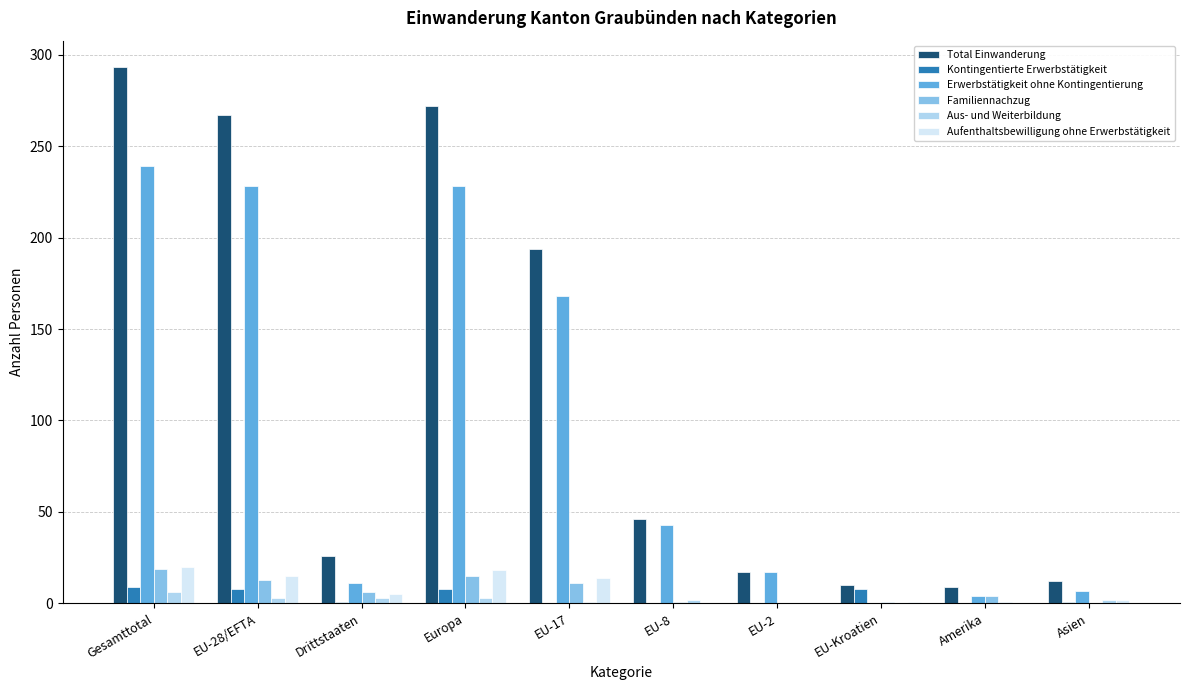

Is it true that Kontingentierte Erwerbstätigkeit equals 0 at EU-17?

True